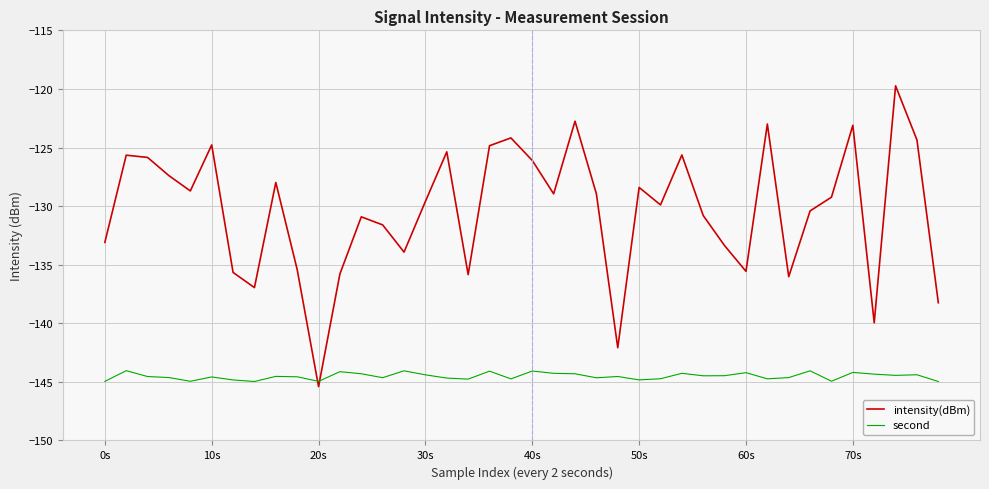

What is the lowest value of the intensity(dBm) series?

-145.4